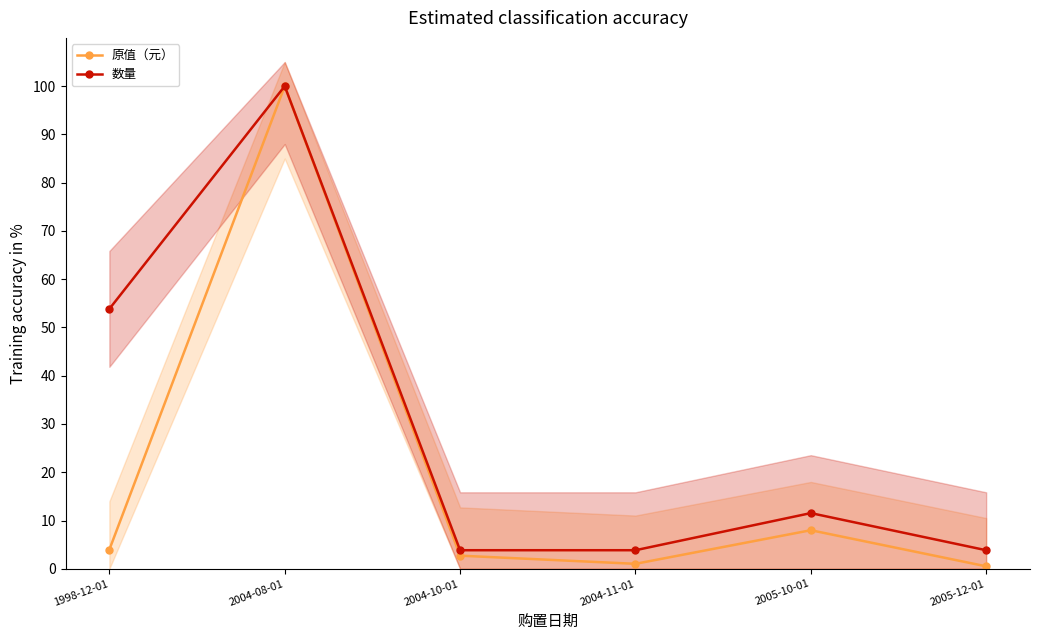

At which label does 原值（元） first exceed 3?

1998-12-01